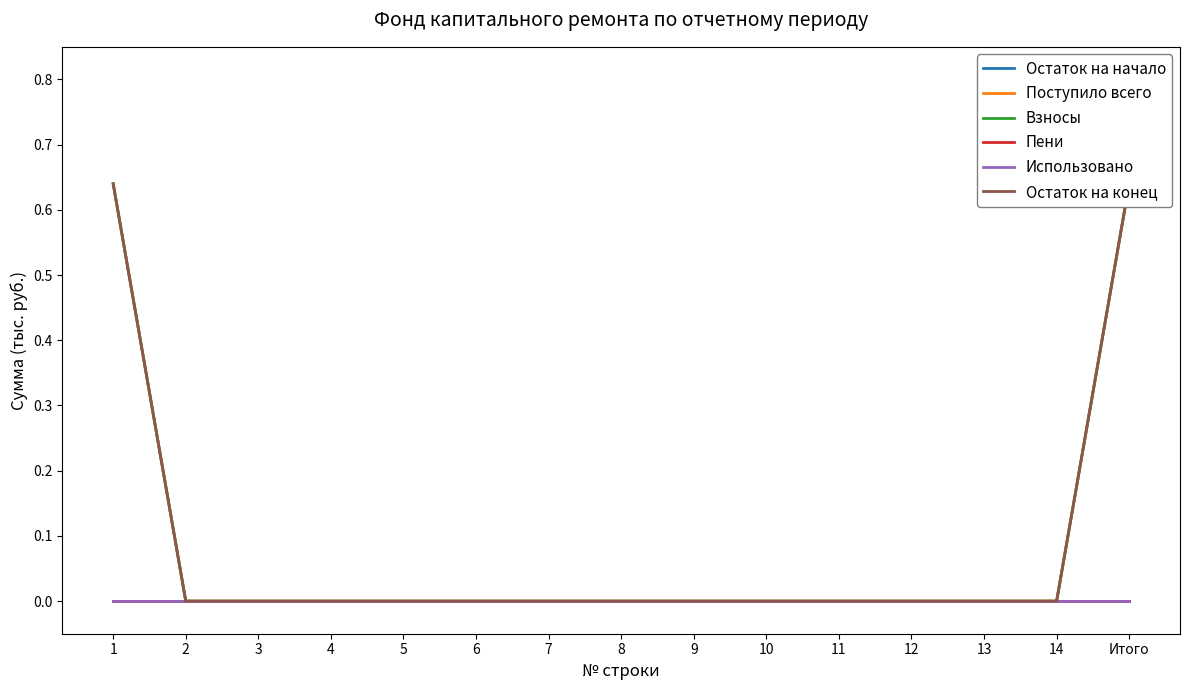

Where is Остаток на конец nearest to the value 0?

2